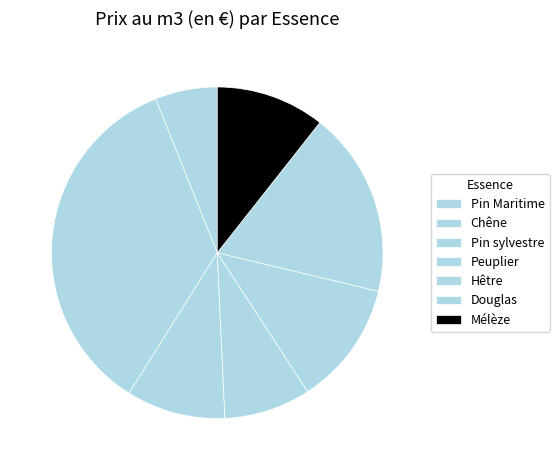

What is the ratio of the value at Mélèze to the value at Hêtre?

0.9